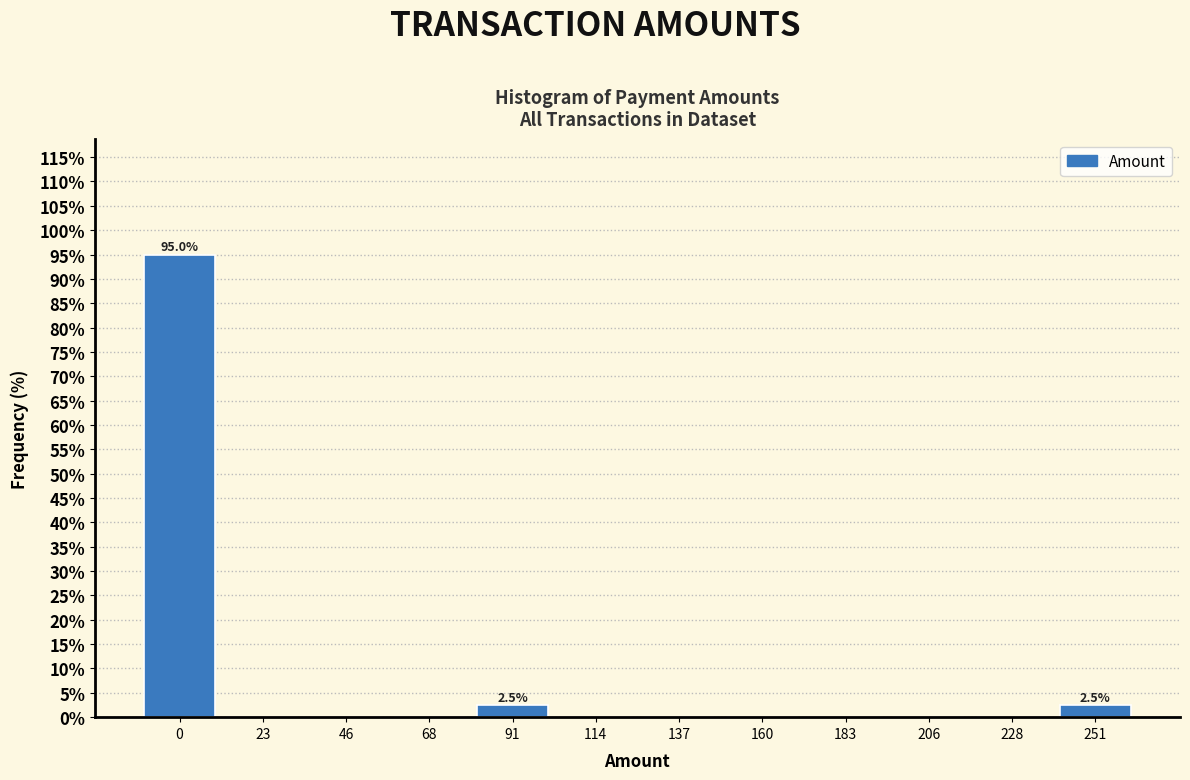

Reading left to right, what are all the values shown in this chart?

0=95.0	23=0.0	46=0.0	68=0.0	91=2.5	114=0.0	137=0.0	160=0.0	183=0.0	206=0.0	228=0.0	251=2.5